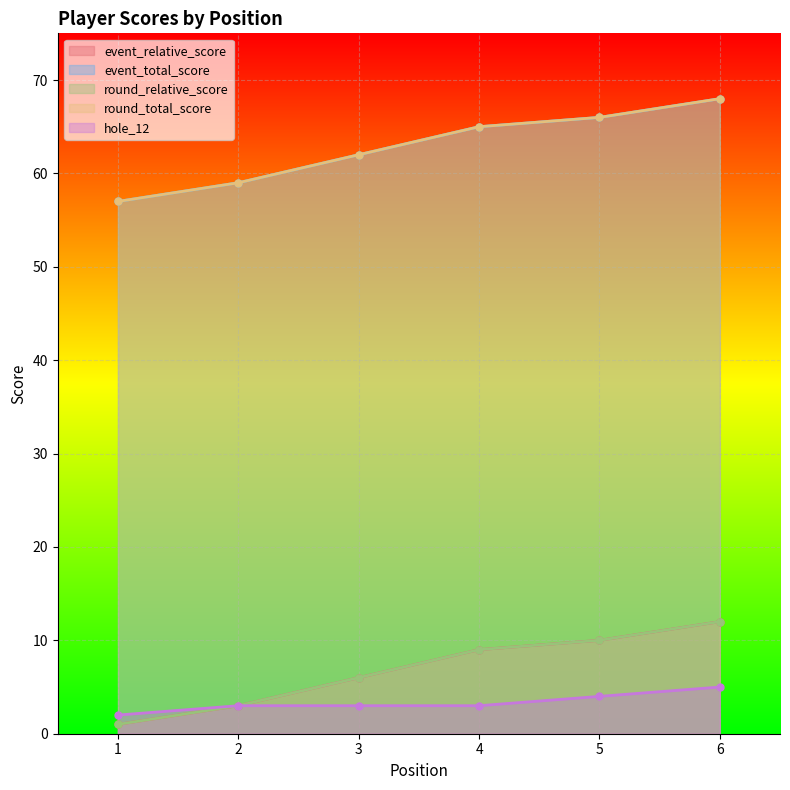

How many data points in event_relative_score are less than 9?

3